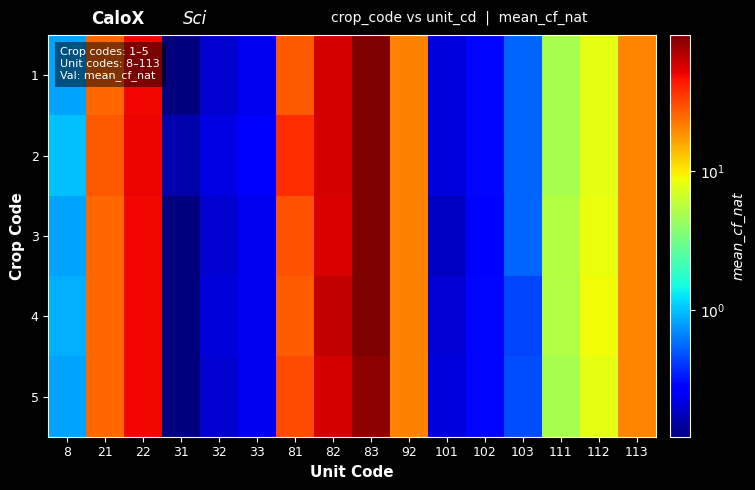

At how many categories does at least one series exceed 8?

8